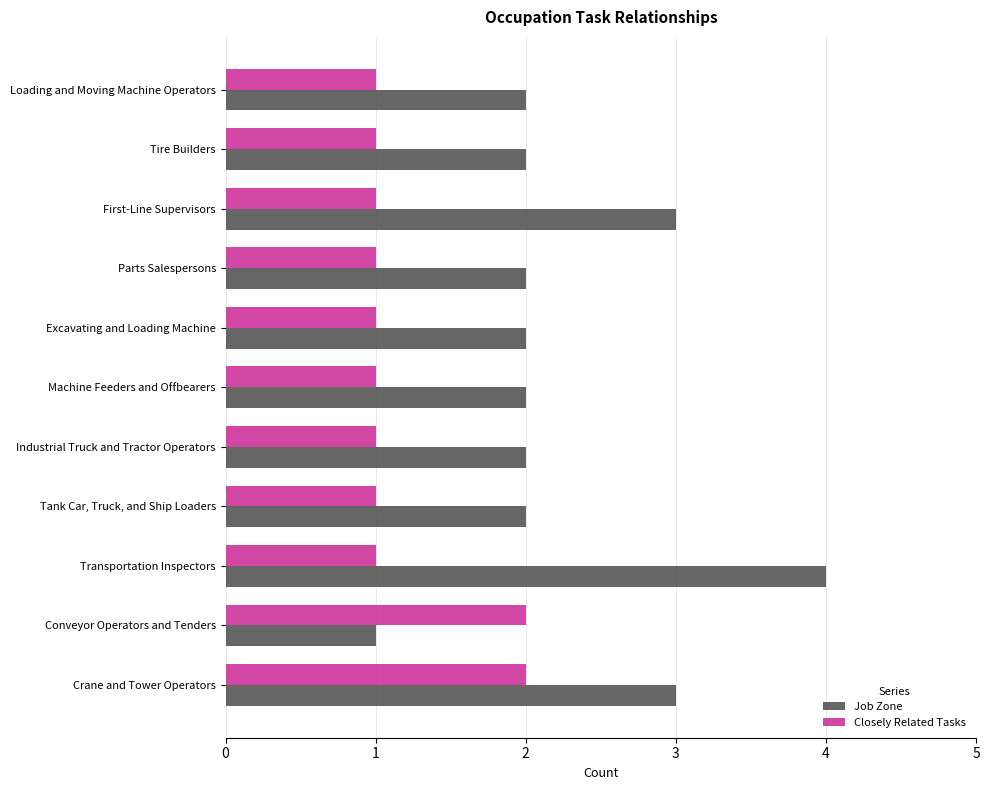

What value does the Job Zone series have at First-Line Supervisors?

3